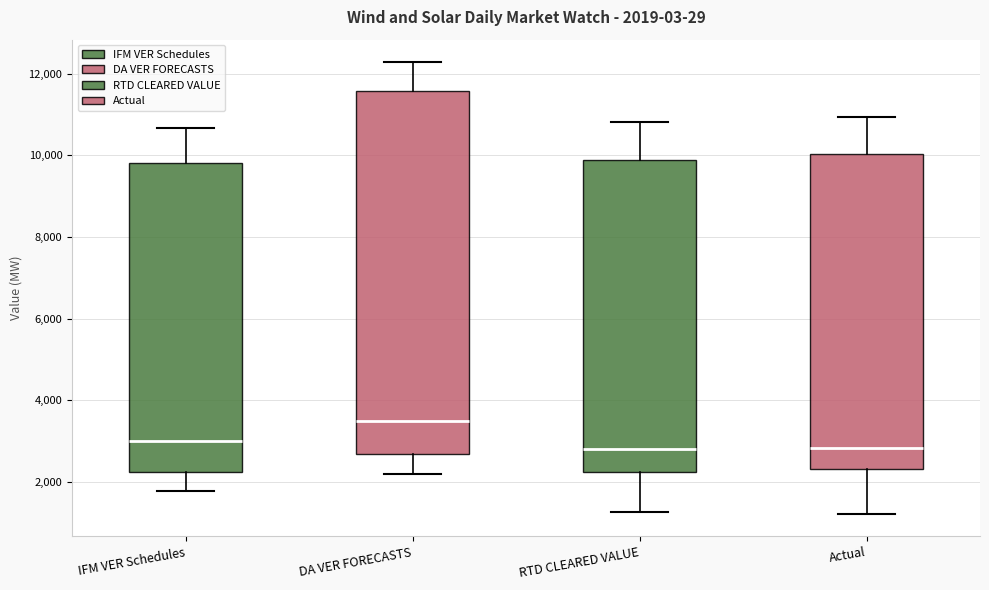

Which box is the tallest, from its lower edge to its upper edge?

DA VER FORECASTS